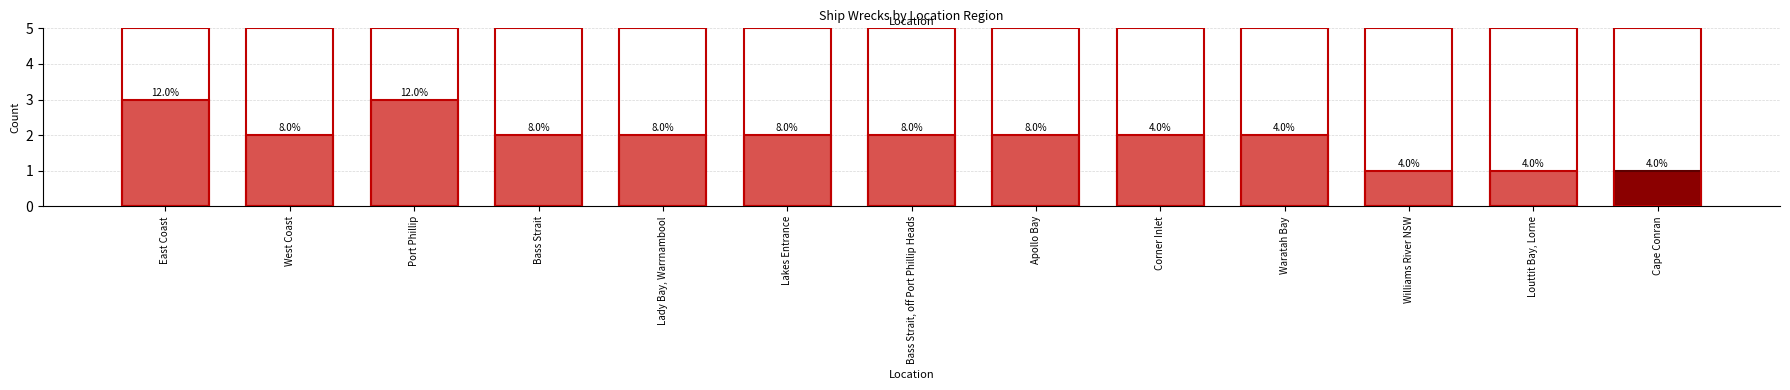

Rank the categories by value from lowest to highest.

Williams River NSW, Louttit Bay, Lorne, Cape Conran, West Coast, Bass Strait, Lady Bay, Warrnambool, Lakes Entrance, Bass Strait, off Port Phillip Heads, Apollo Bay, Corner Inlet, Waratah Bay, East Coast, Port Phillip